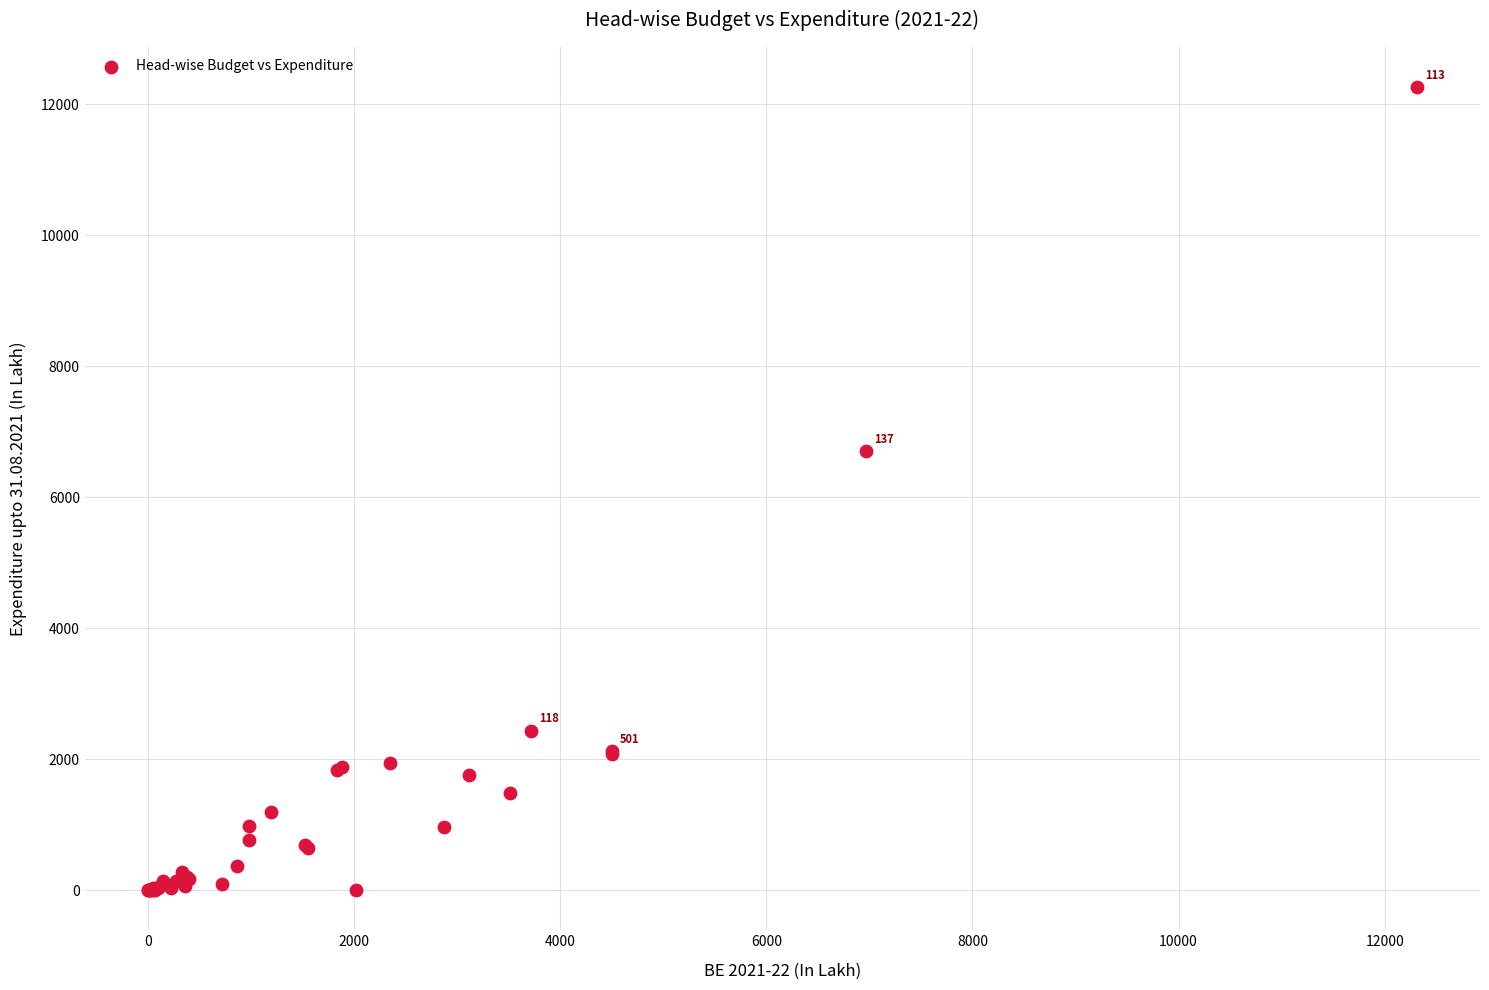

What Y value in the scatter plot is closest to 6129?

6696.8